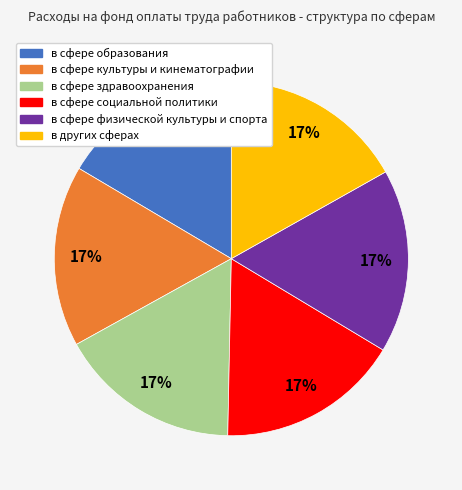

To the nearest percent, what percentage of the pie is в сфере физической культуры и спорта?

17%